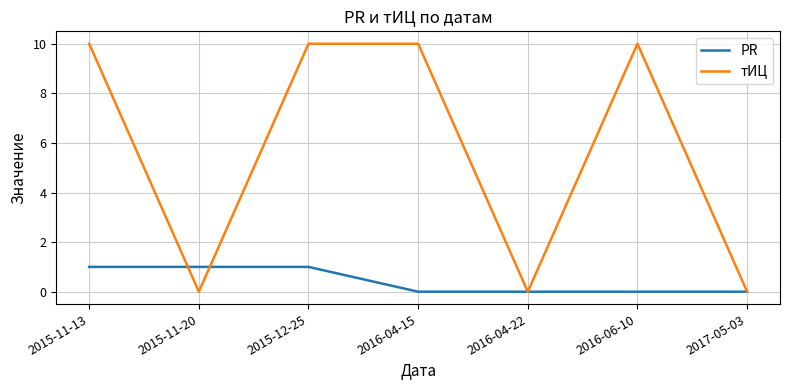

Count the number of categories in the chart.

7